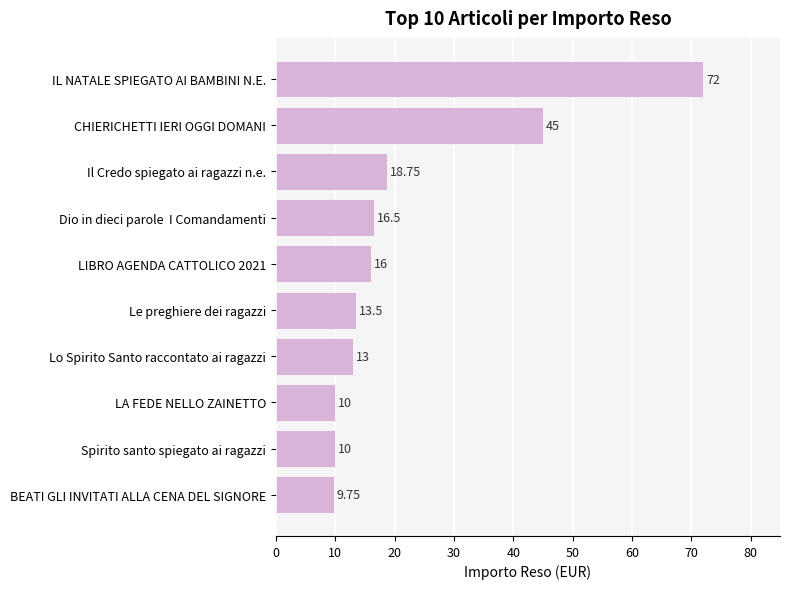

What is the sum of the values at Spirito santo spiegato ai ragazzi and LA FEDE NELLO ZAINETTO?

20.0